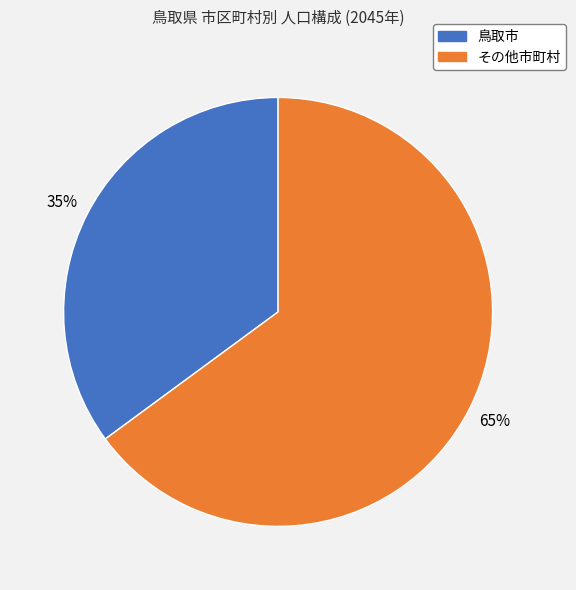

To the nearest percent, what is the average slice percentage?

50%